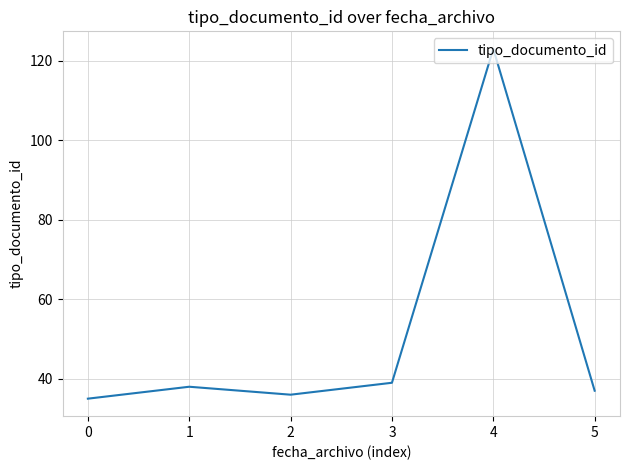

What is the change in value from 2 to 5?

+1